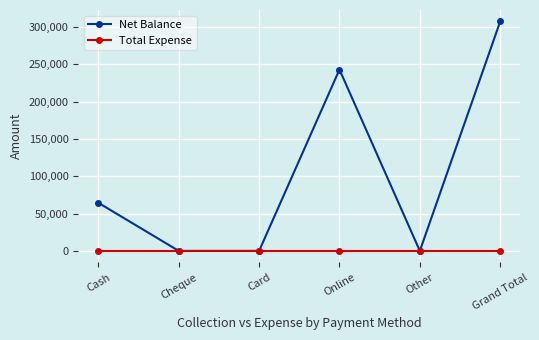

How many categories are shown in the chart?

6